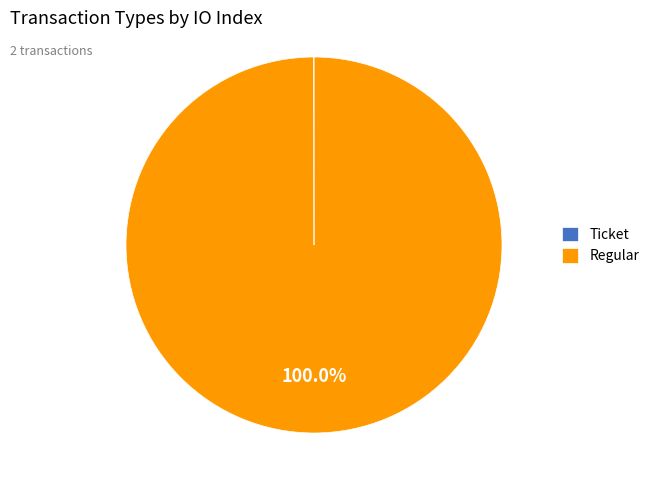

Does any single category account for the majority?

Yes